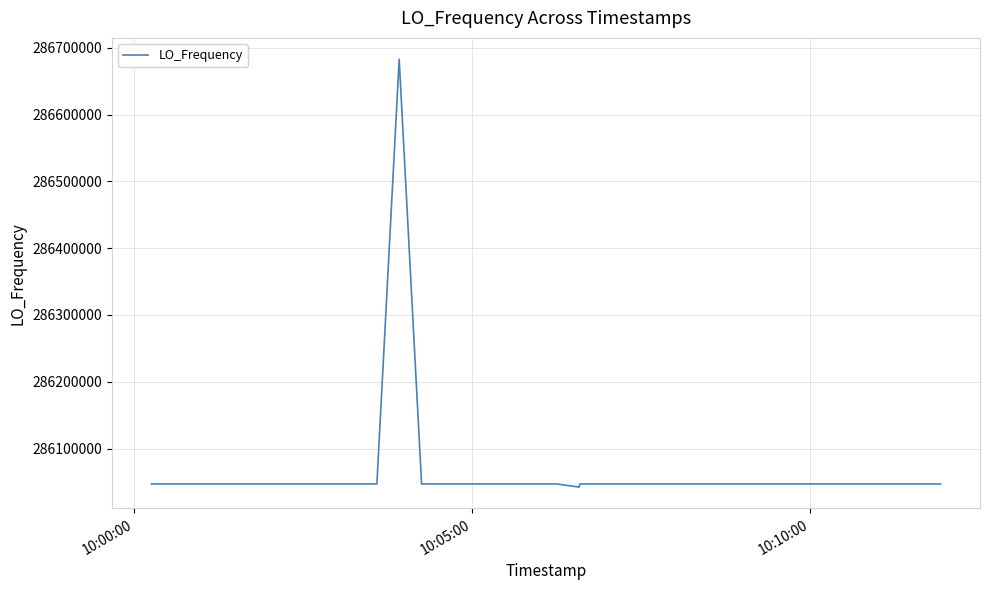

What is the difference between the maximum and minimum values?

640391.3